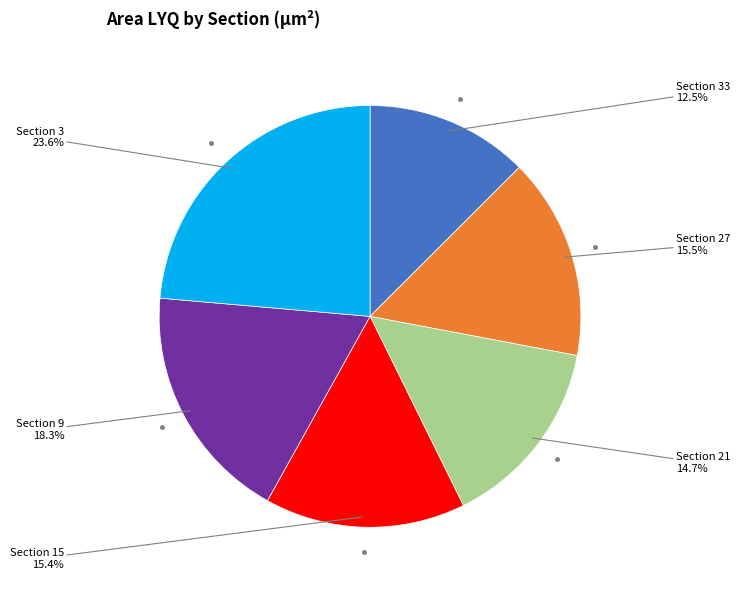

Is there a majority slice in this chart?

No